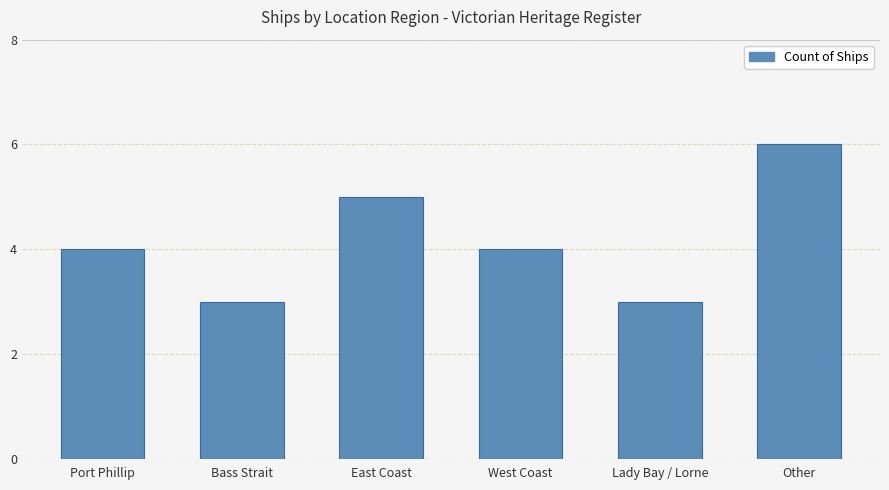

Count the values in the range 3 to 5.

5